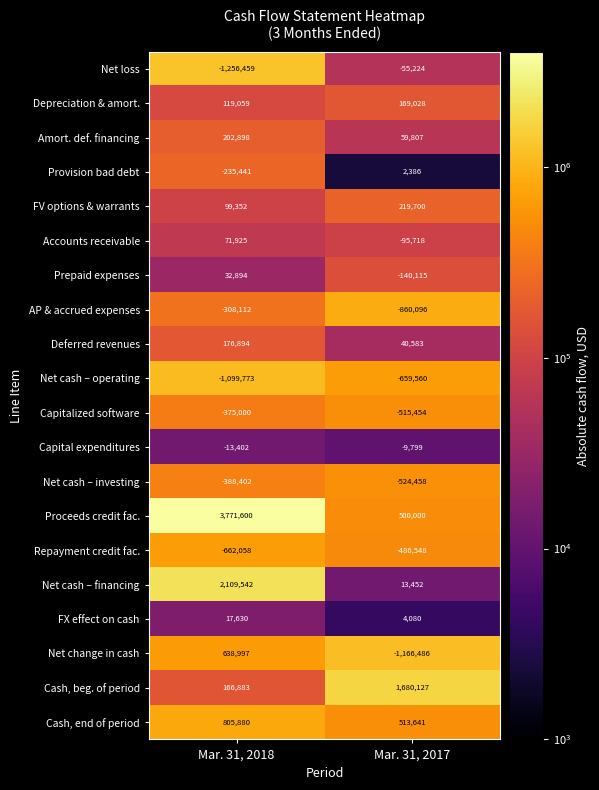

The FX effect on cash series shows 1107 at Mar. 31, 2017. True or false?

False